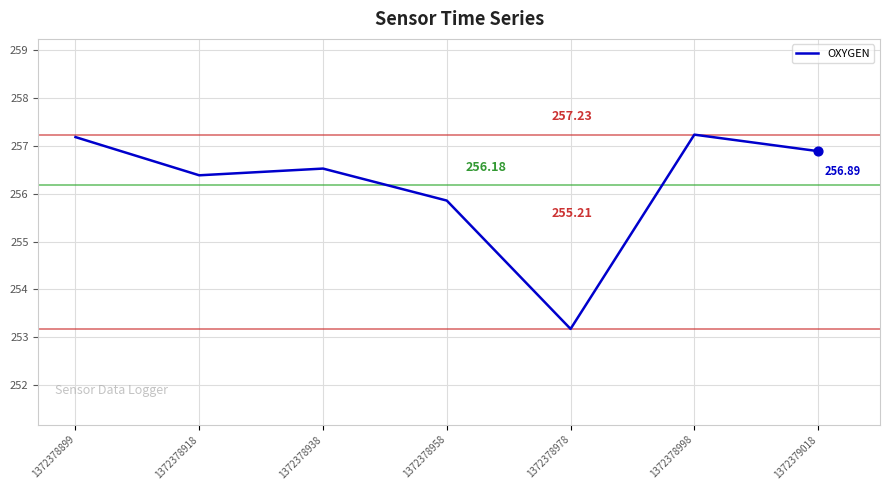

Approximately how many times larger is the value at 1372378978 compared to 1372378958?

1.0